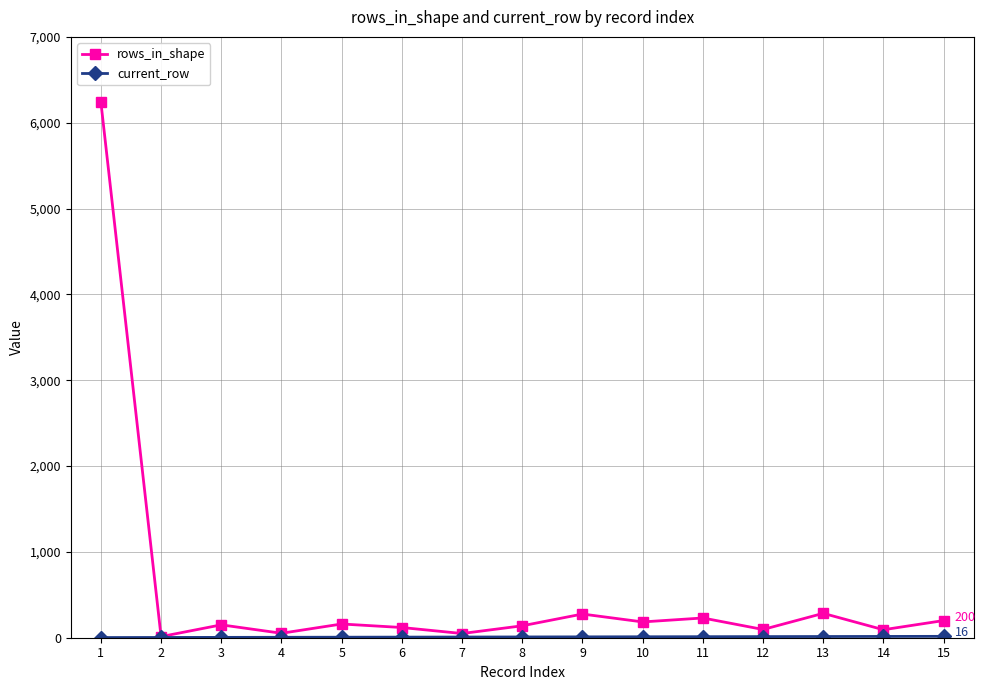

What is the maximum value for rows_in_shape?

6241